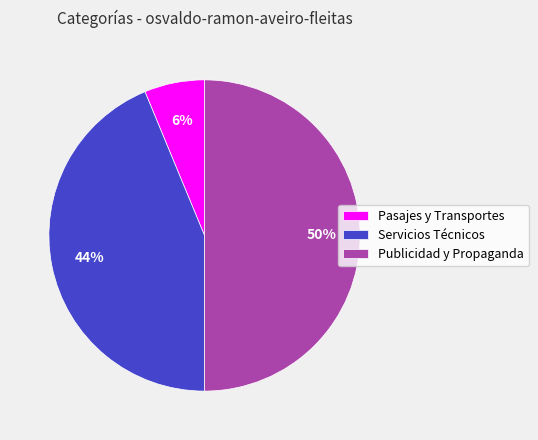

Which slice is the largest?

Publicidad y Propaganda